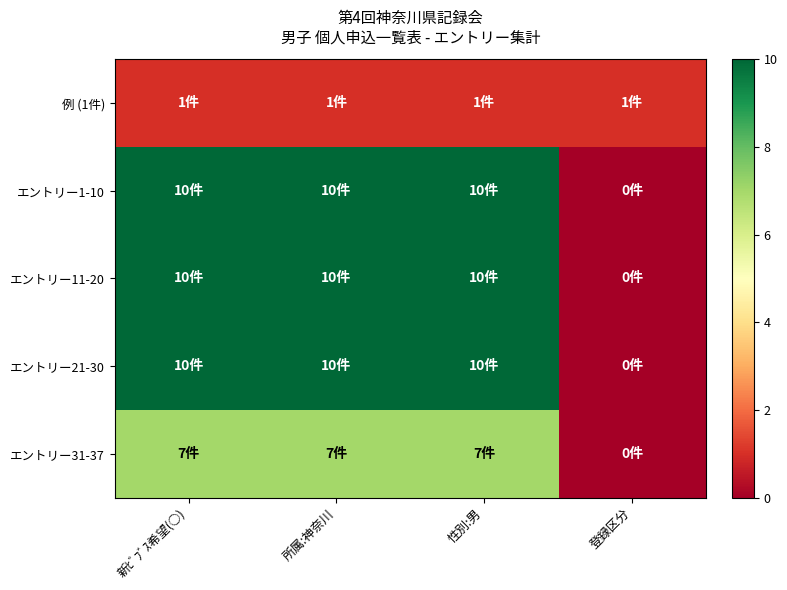

How many categories are shown in the chart?

4